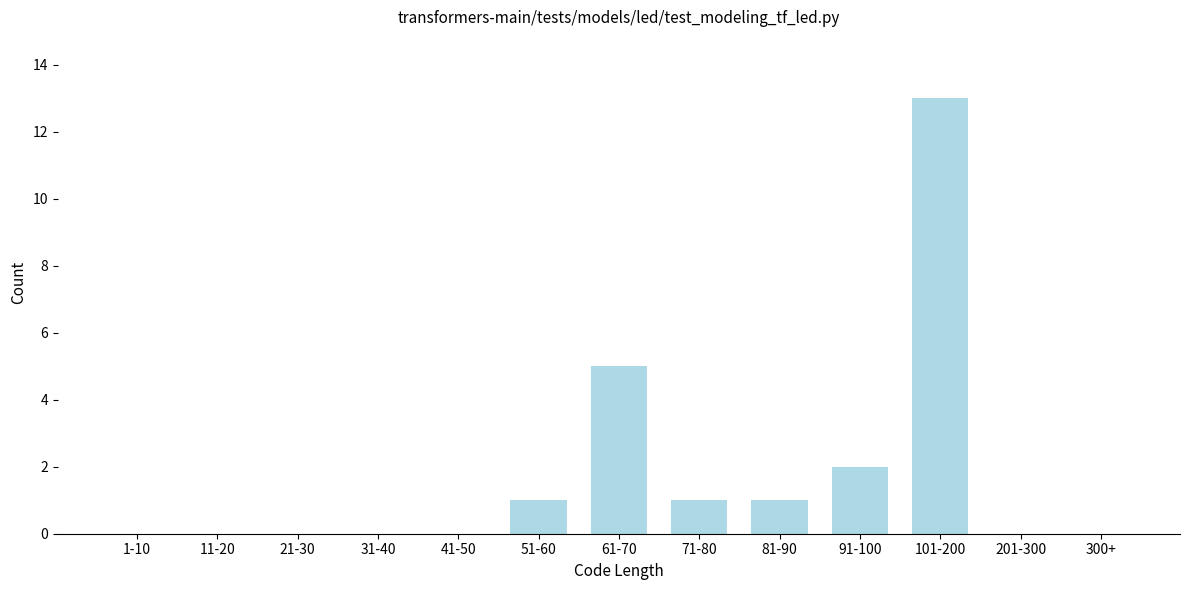

Reading left to right, what are all the values shown in this chart?

1-10=0	11-20=0	21-30=0	31-40=0	41-50=0	51-60=1	61-70=5	71-80=1	81-90=1	91-100=2	101-200=13	201-300=0	300+=0